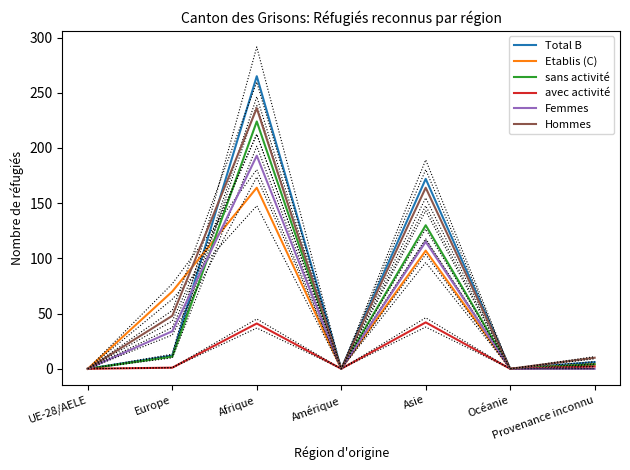

How many distinct data groups are displayed?

6